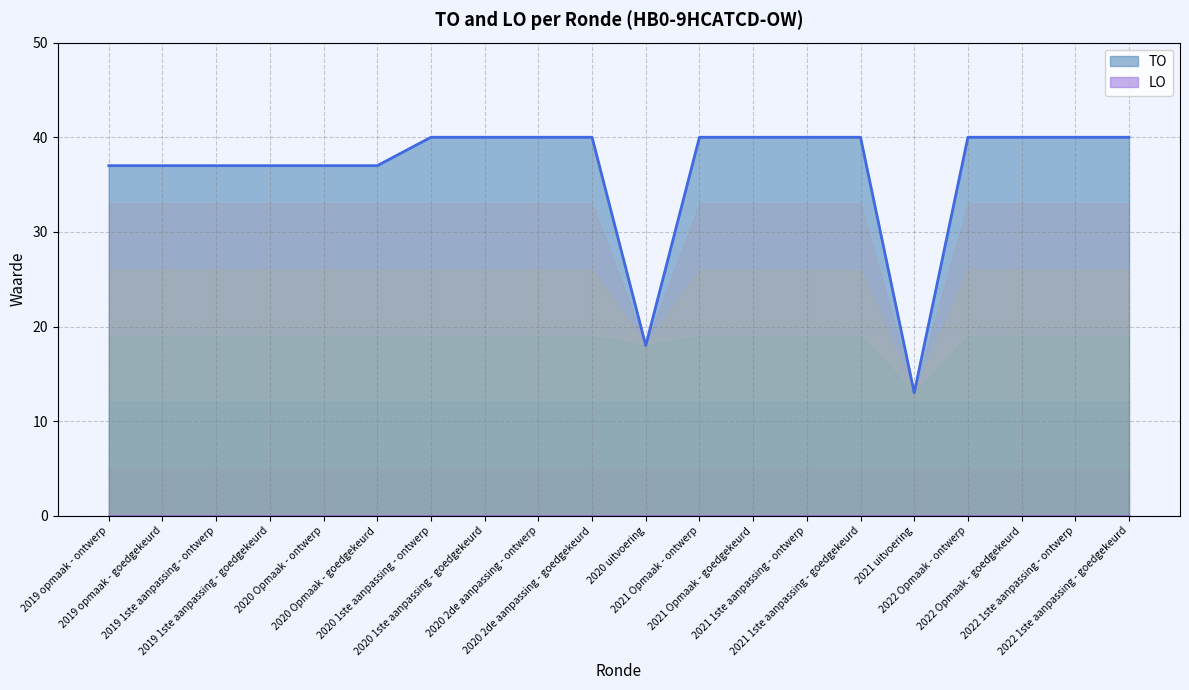

Reading left to right, what are all the values shown in this chart?

TO: 2019 opmaak - ontwerp=37	2019 opmaak - goedgekeurd=37	2019 1ste aanpassing - ontwerp=37	2019 1ste aanpassing - goedgekeurd=37	2020 Opmaak - ontwerp=37	2020 Opmaak - goedgekeurd=37	2020 1ste aanpassing - ontwerp=40	2020 1ste aanpassing - goedgekeurd=40	2020 2de aanpassing - ontwerp=40	2020 2de aanpassing - goedgekeurd=40	2020 uitvoering=18	2021 Opmaak - ontwerp=40	2021 Opmaak - goedgekeurd=40	2021 1ste aanpassing - ontwerp=40	2021 1ste aanpassing - goedgekeurd=40	2021 uitvoering=13	2022 Opmaak - ontwerp=40	2022 Opmaak - goedgekeurd=40	2022 1ste aanpassing - ontwerp=40	2022 1ste aanpassing - goedgekeurd=40
LO: 2019 opmaak - ontwerp=0	2019 opmaak - goedgekeurd=0	2019 1ste aanpassing - ontwerp=0	2019 1ste aanpassing - goedgekeurd=0	2020 Opmaak - ontwerp=0	2020 Opmaak - goedgekeurd=0	2020 1ste aanpassing - ontwerp=0	2020 1ste aanpassing - goedgekeurd=0	2020 2de aanpassing - ontwerp=0	2020 2de aanpassing - goedgekeurd=0	2020 uitvoering=0	2021 Opmaak - ontwerp=0	2021 Opmaak - goedgekeurd=0	2021 1ste aanpassing - ontwerp=0	2021 1ste aanpassing - goedgekeurd=0	2021 uitvoering=0	2022 Opmaak - ontwerp=0	2022 Opmaak - goedgekeurd=0	2022 1ste aanpassing - ontwerp=0	2022 1ste aanpassing - goedgekeurd=0